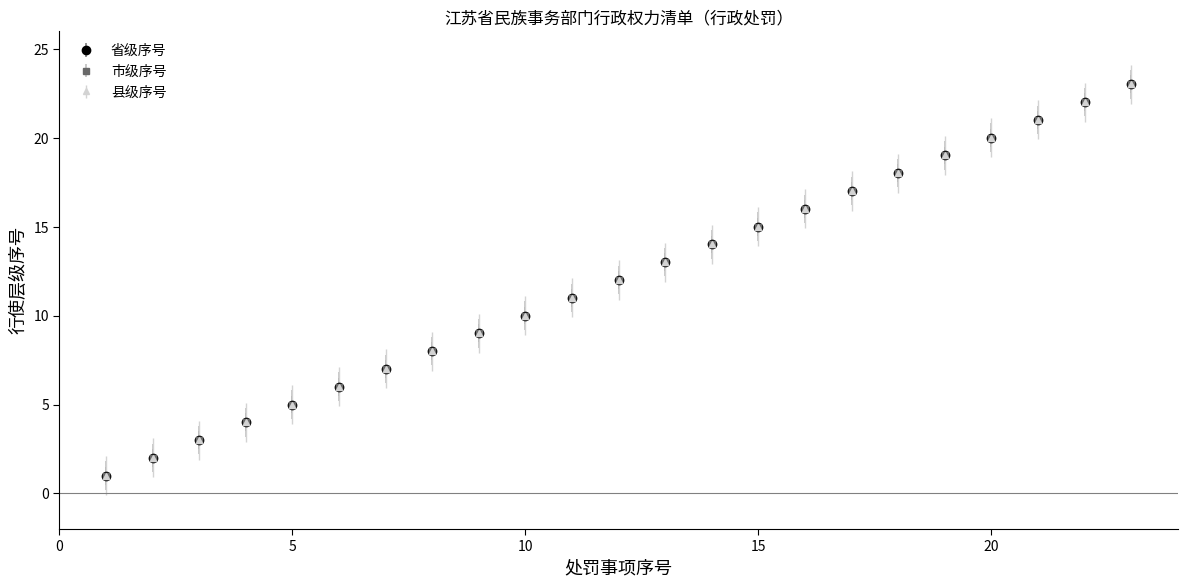

What is the difference between the maximum and minimum values in the 省级序号 series?

22